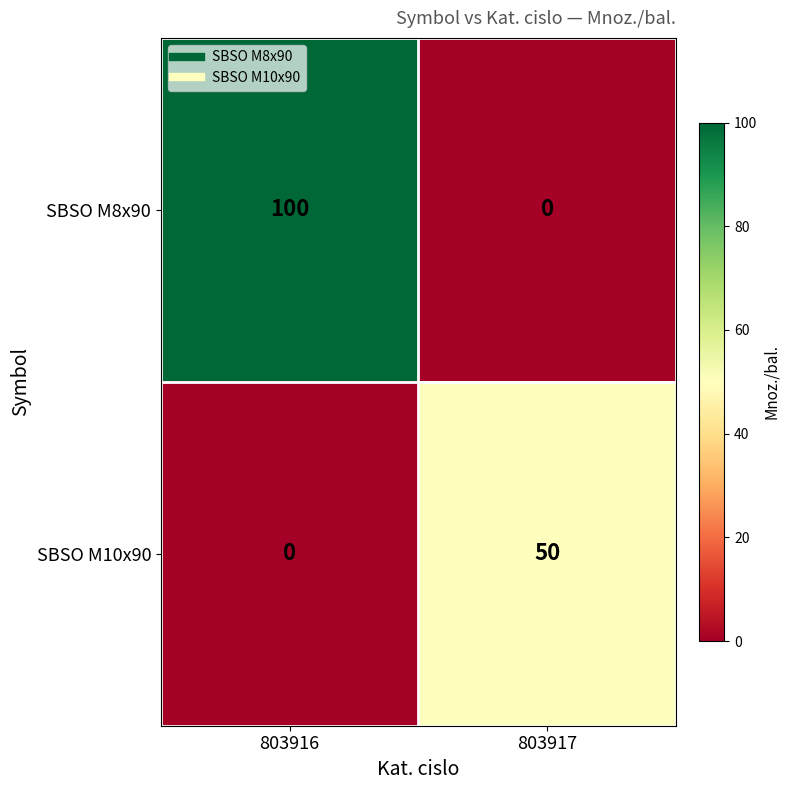

Where is SBSO M10x90 nearest to the value 25?

803916